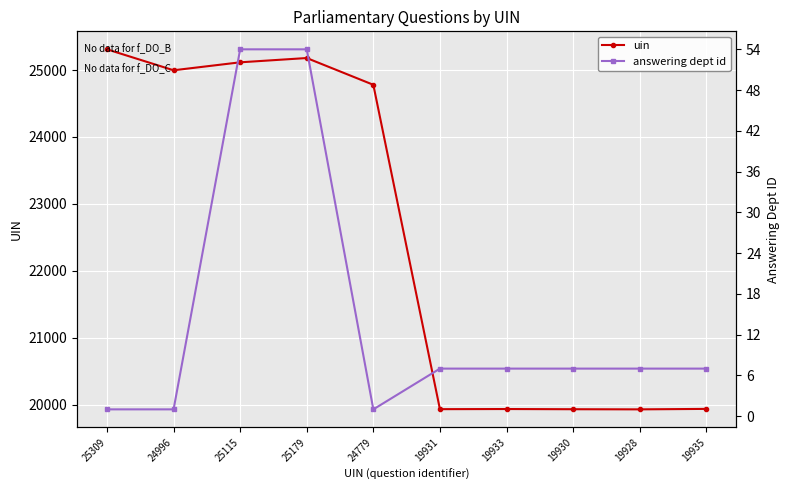

At how many categories does at least one series exceed 10334?

10